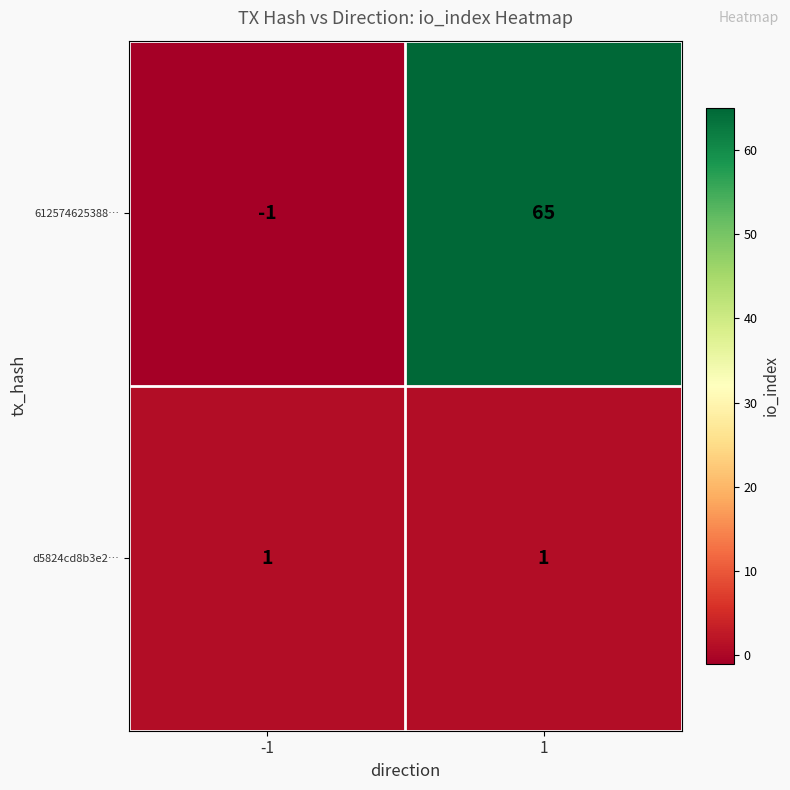

List the series in order of their overall mean, lowest first.

d5824cd8b3e2…, 612574625388…